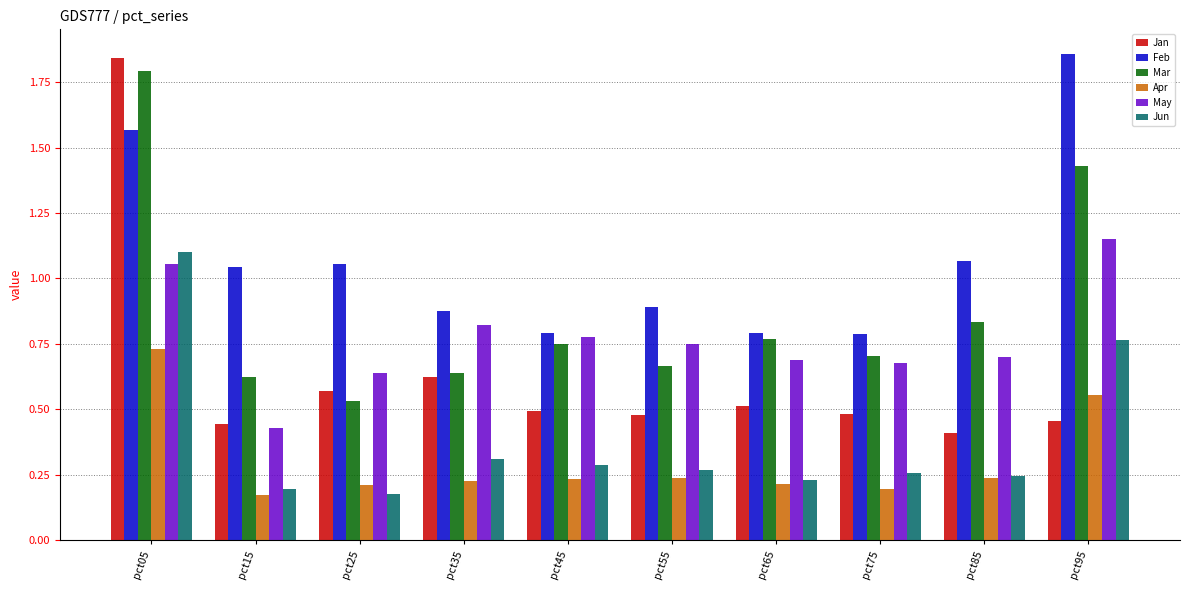

Which category has the lowest value in the Mar series?

pct25